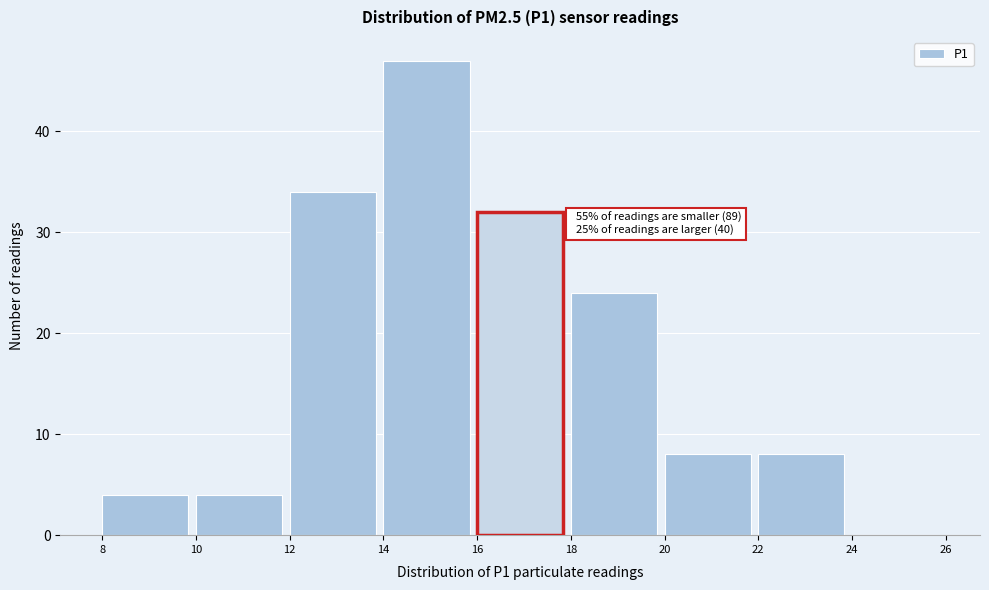

Which range on the x-axis has the tallest bar?

14 to 16